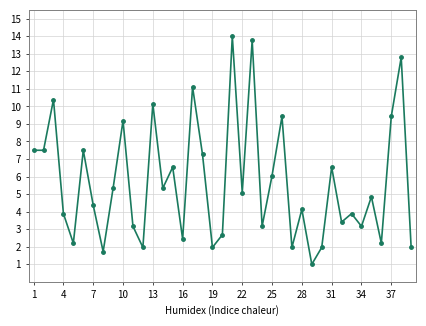

What is the sum of all values?

221.0